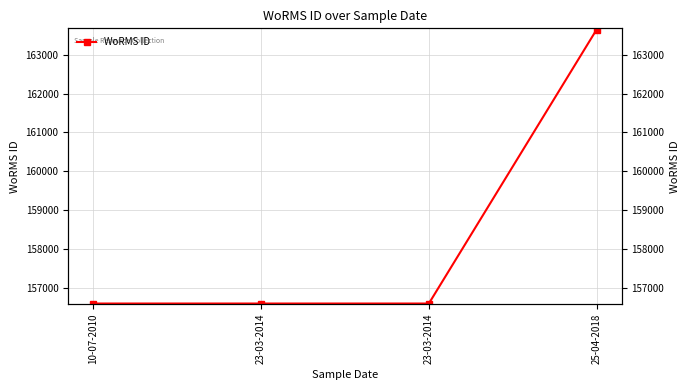

What is the label of the 4th point from the left?

25-04-2018